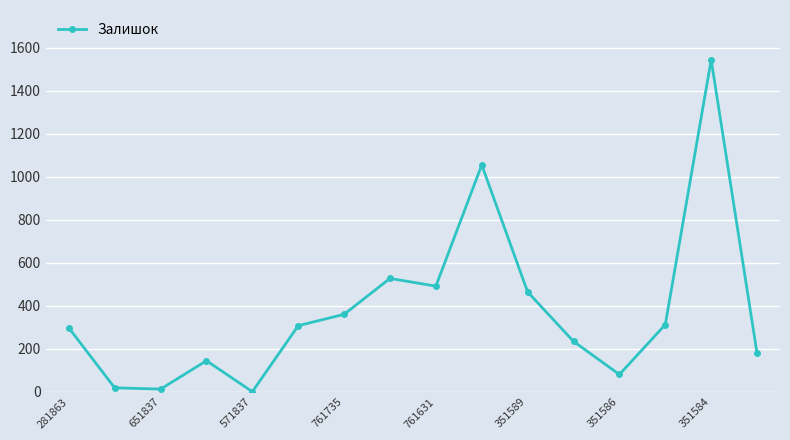

What is the smallest value displayed?

1